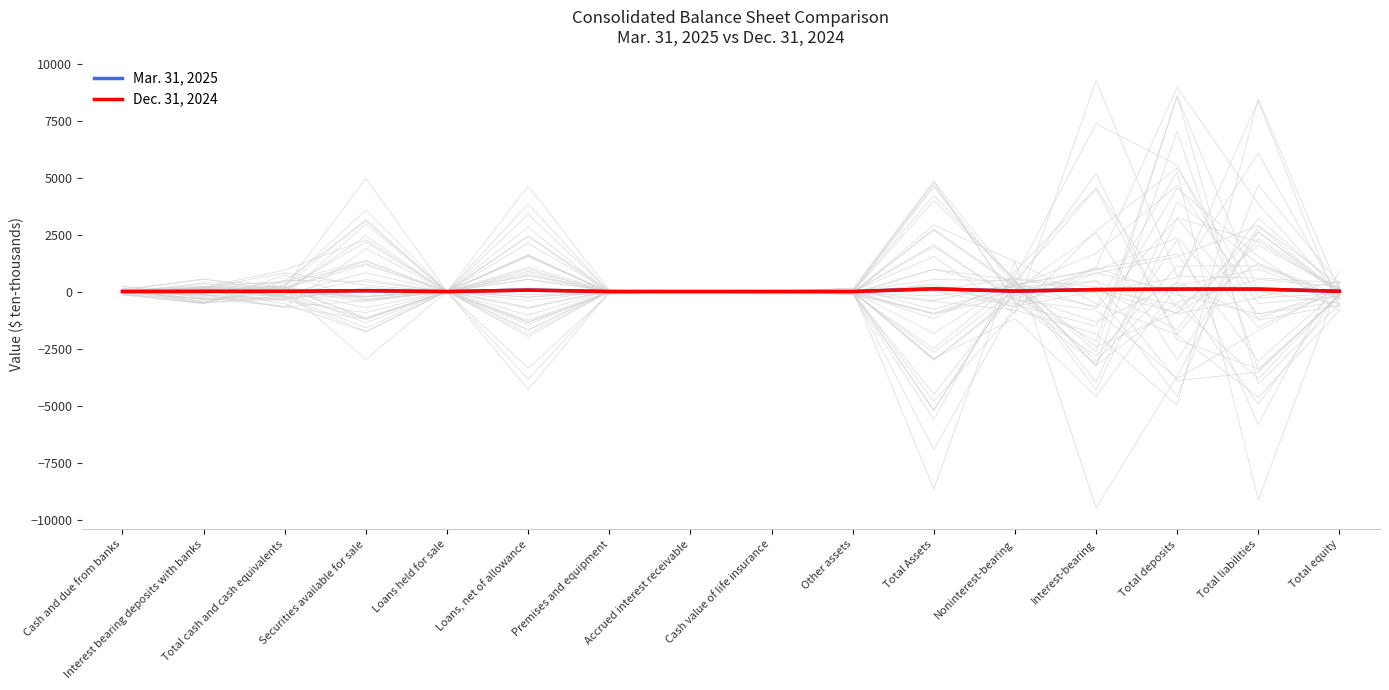

Reading left to right, list all the values displayed in this chart.

Mar. 31, 2025: 2.6	9.1	11.7	39.2	0.0	64.3	1.4	0.5	0.9	1.7	121.5	20.4	88.0	108.4	109.4	12.0
Dec. 31, 2024: 1.8	8.7	10.6	38.9	0.0	63.1	1.4	0.5	0.9	1.5	118.8	19.8	86.8	106.6	107.3	11.5